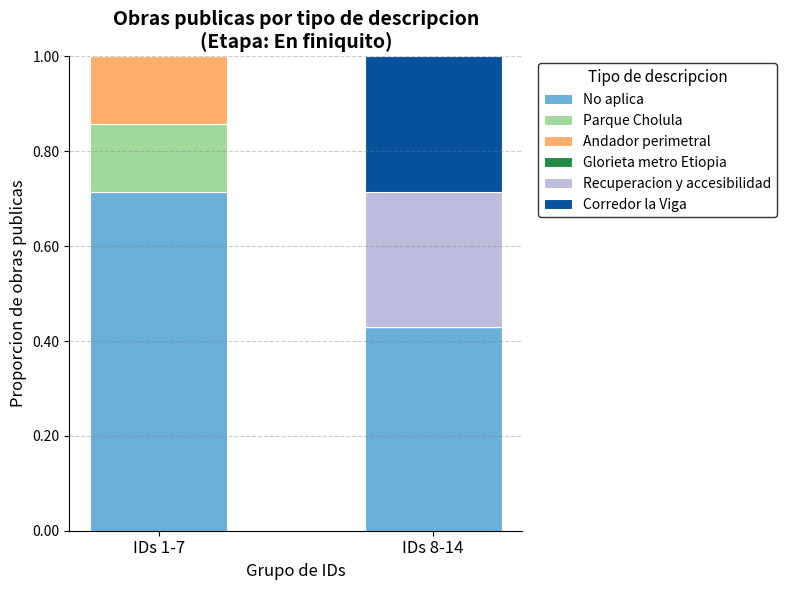

What is the total value across all series at IDs 8-14?

1.0